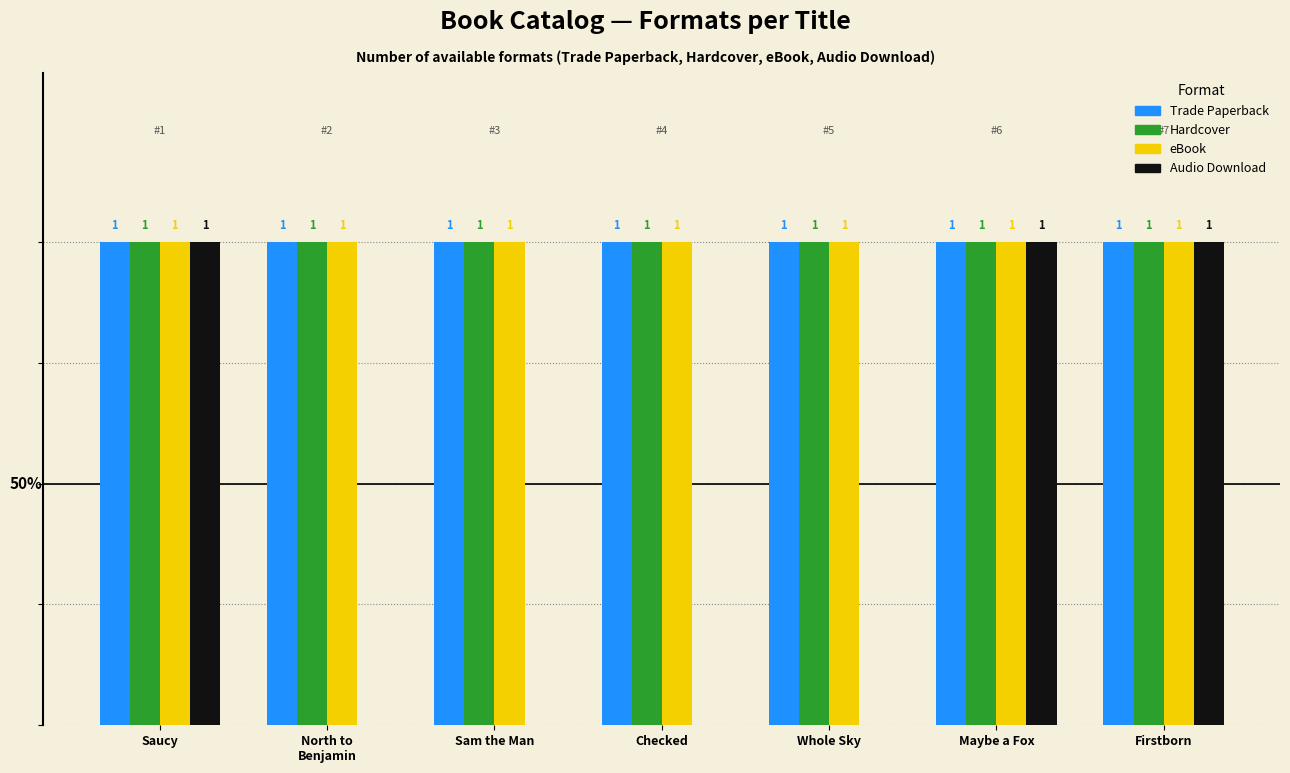

Between Sam the Man and Maybe a Fox, which series saw the biggest shift?

Audio Download